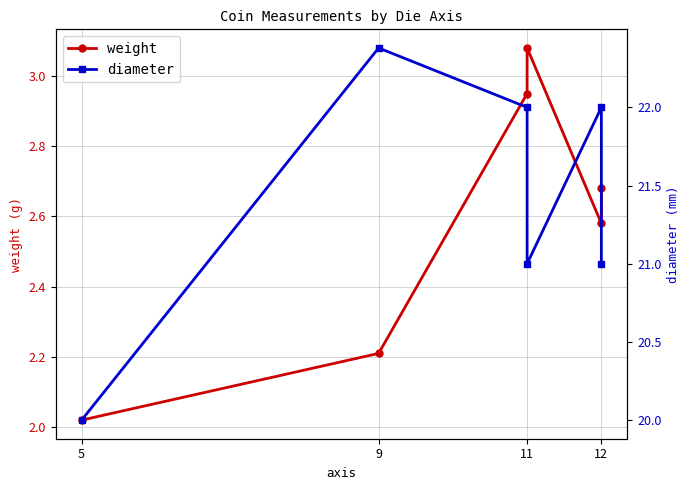

Does the chart display data point markers on the line(s)?

Yes